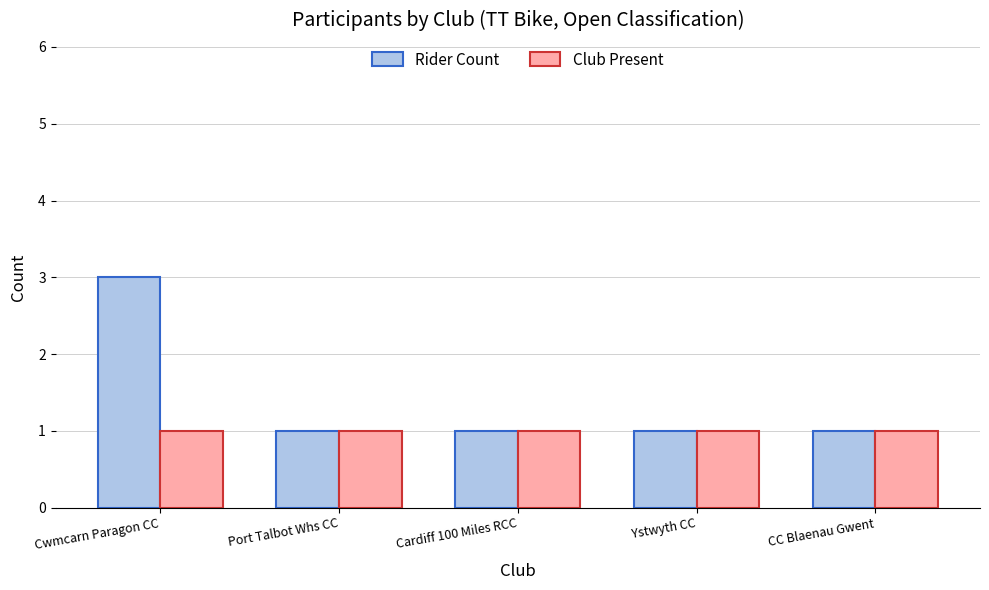

At which category is the sum across all series the highest?

Cwmcarn Paragon CC